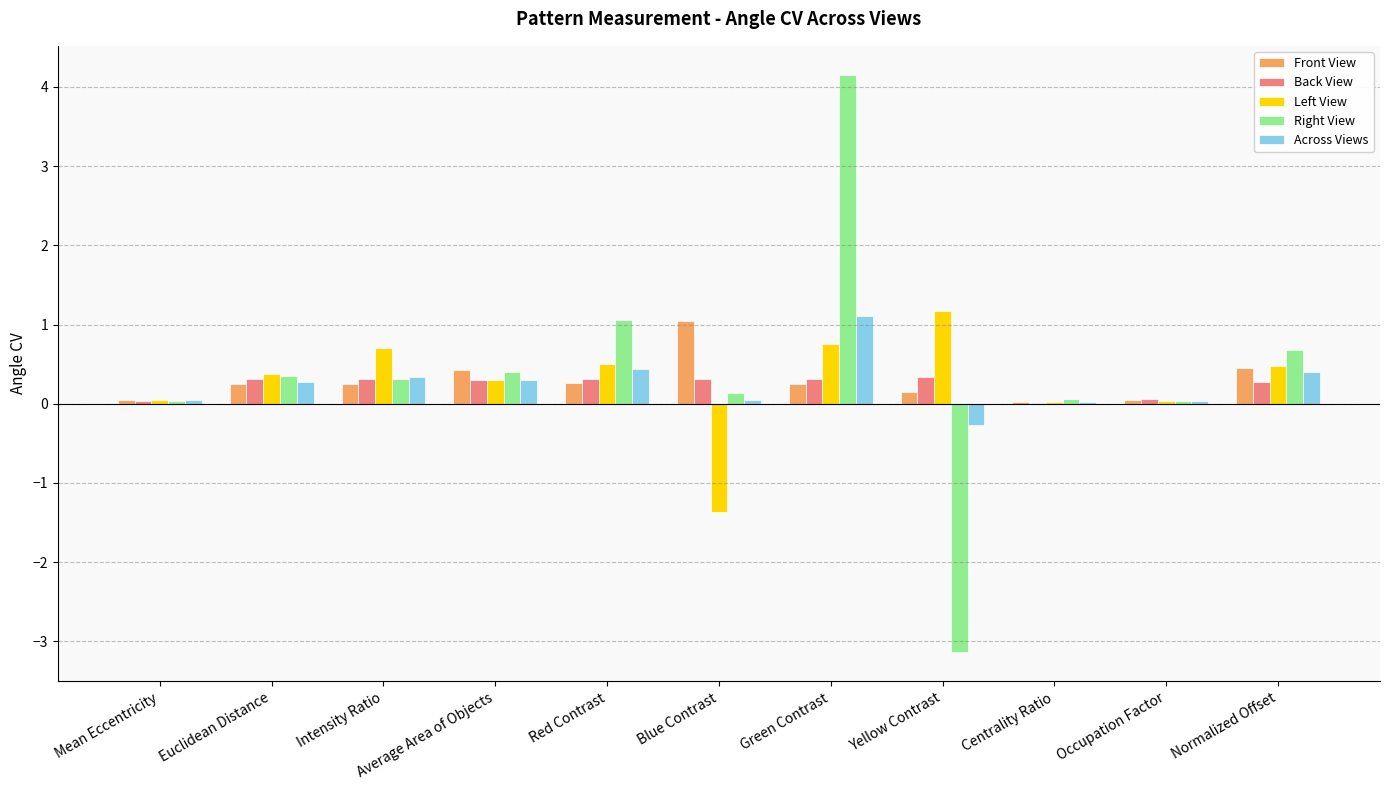

Which series changed the most between Euclidean Distance and Green Contrast?

Right View